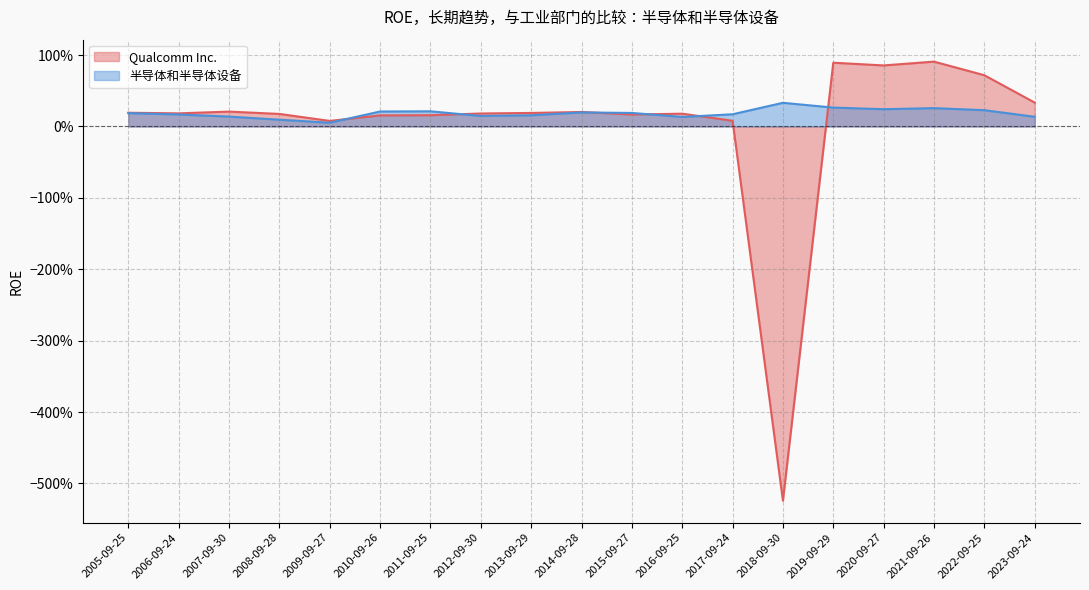

What is the total value across all series at 2006-09-24?

0.4